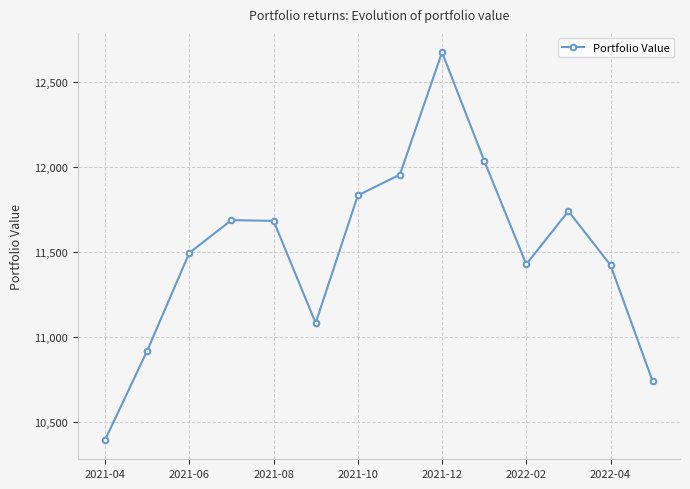

What is the minimum value shown in the chart?

10391.6